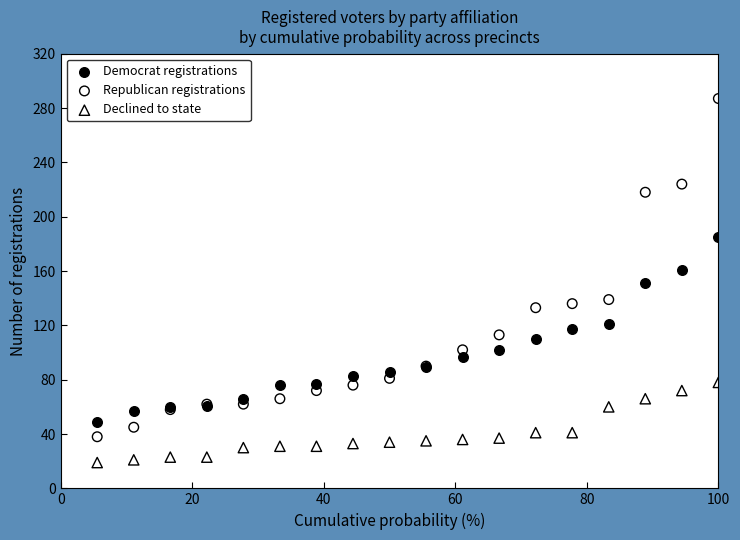

Which series has the widest spread of Y values?

Republican registrations